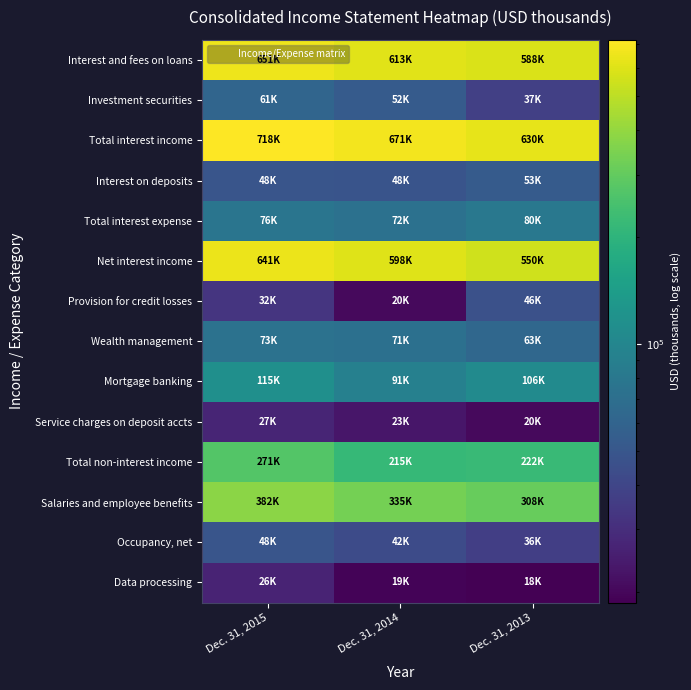

What is the difference between the highest and lowest values at Dec. 31, 2014?

651931